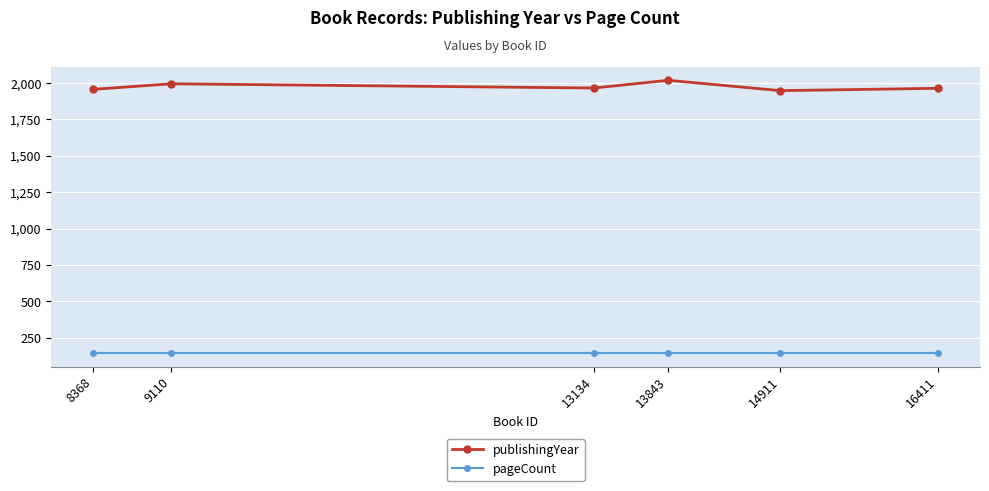

What is the difference between the maximum and minimum values in the publishingYear series?

71